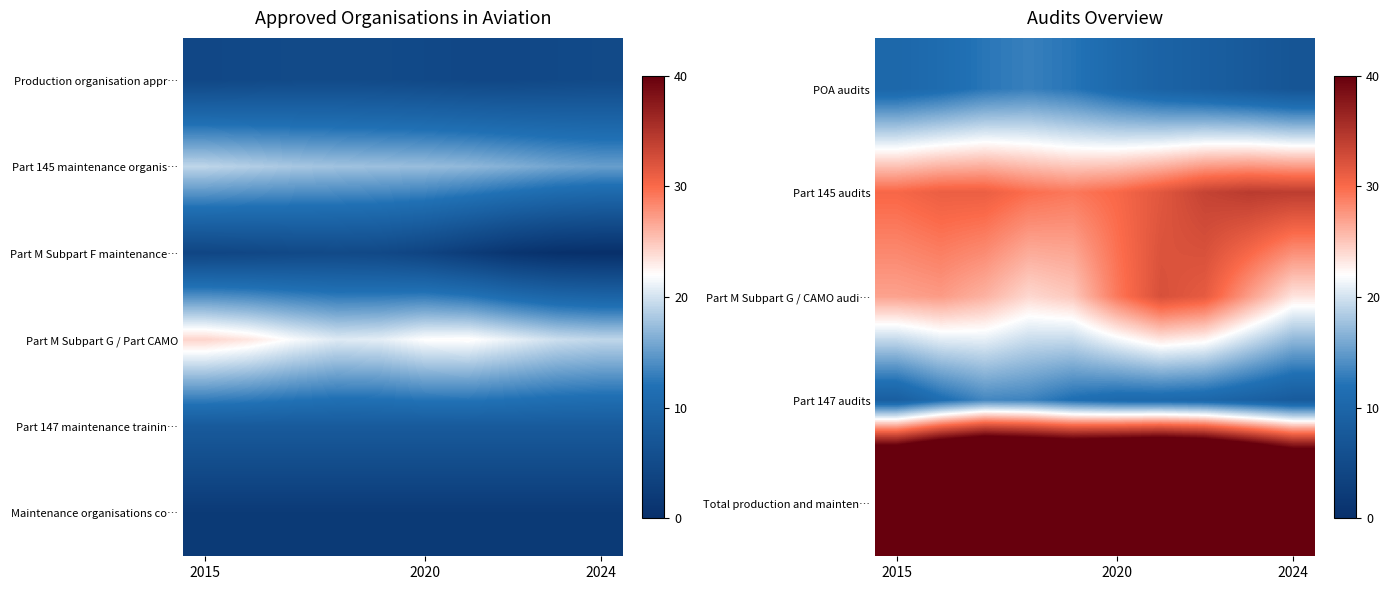

Rank the series at 2020 from lowest to highest value.

Maintenance organisations co…, POA audits, Part 147 audits, Part M Subpart G / CAMO audi…, Part 145 audits, Total production and mainten…